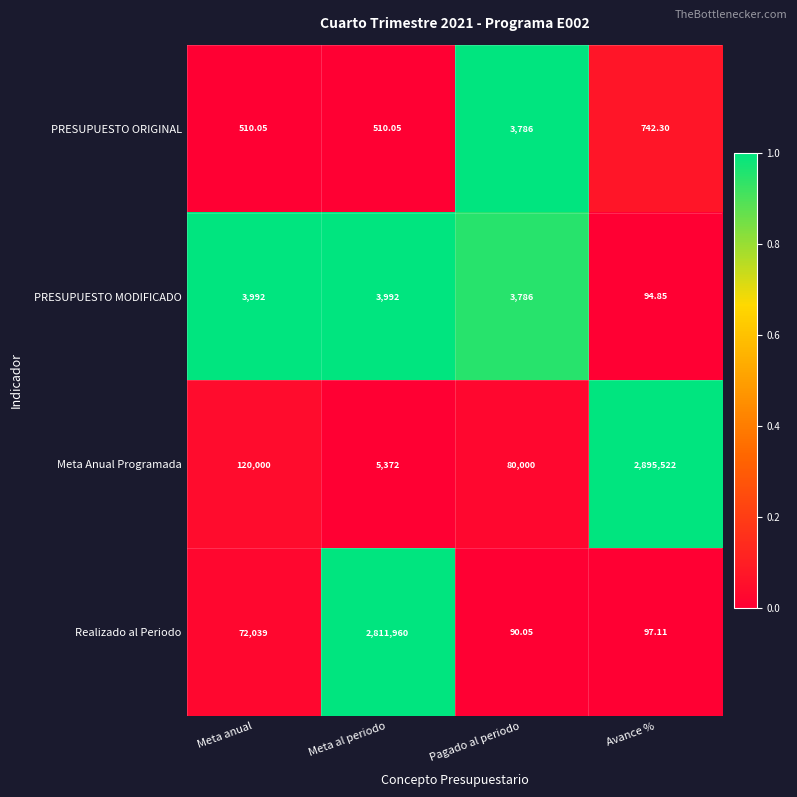

At which label is PRESUPUESTO ORIGINAL closest to 2148?

Avance %